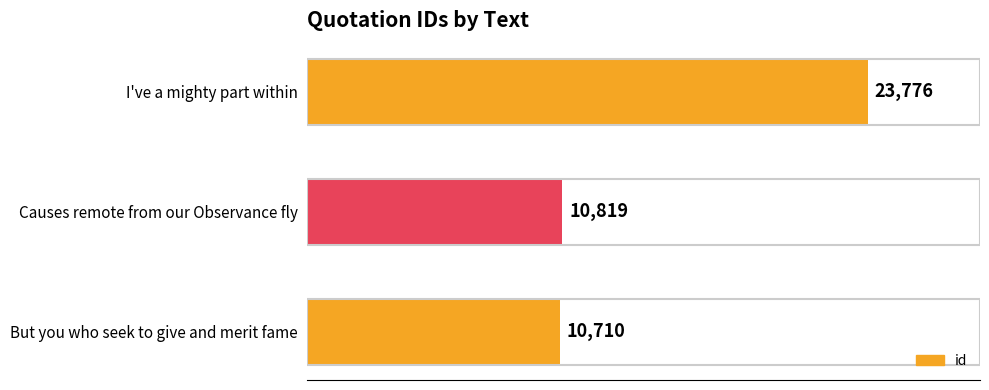

What is the greatest value displayed?

23776